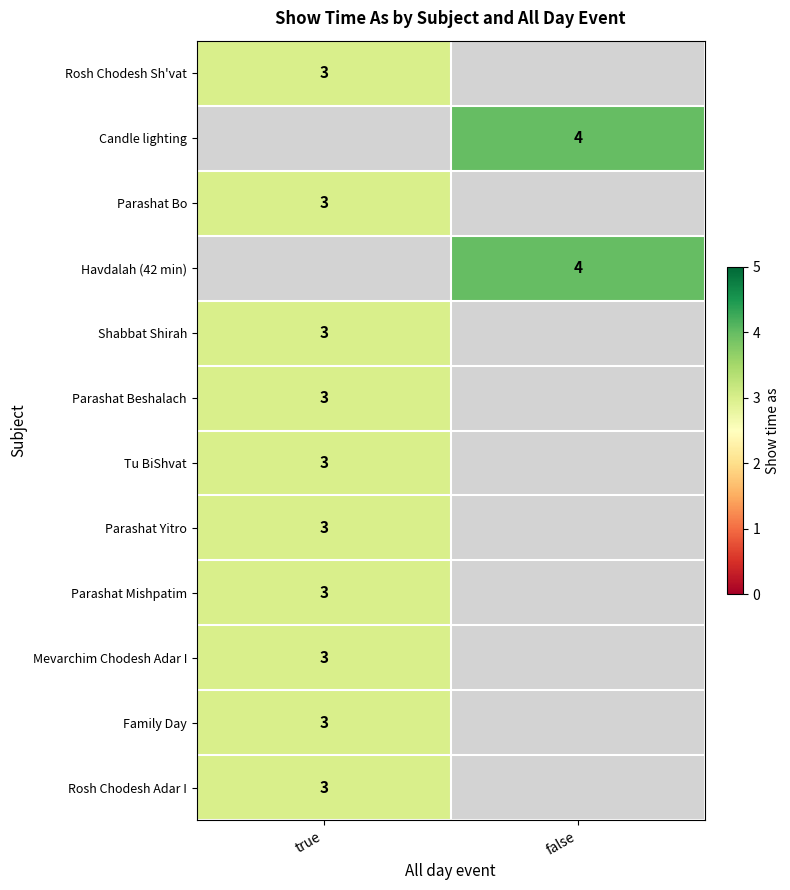

Is it true that Havdalah (42 min) equals 4 at false?

True